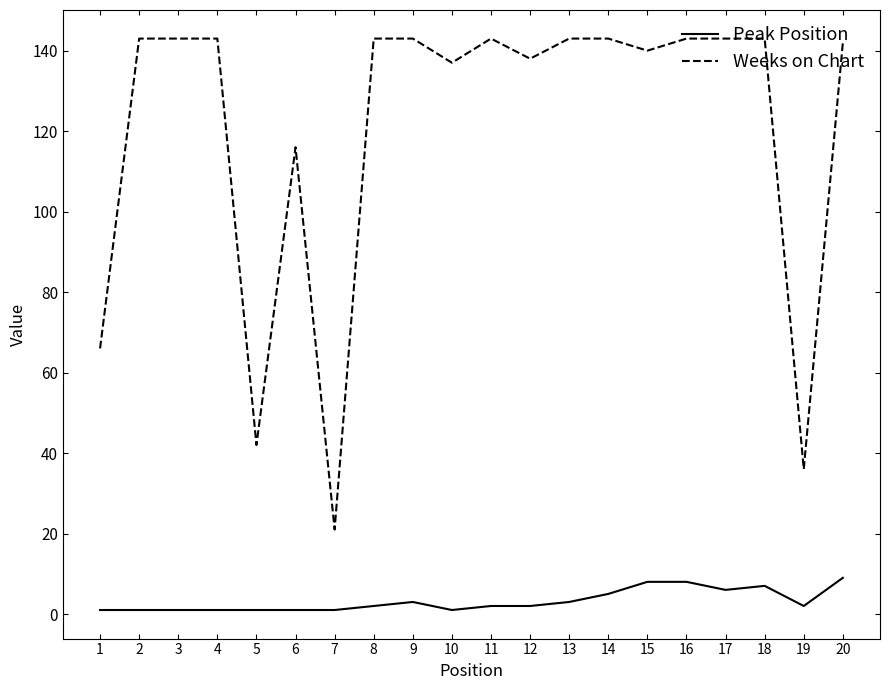

Reading left to right, list all the values displayed in this chart.

Peak Position: 1=1	2=1	3=1	4=1	5=1	6=1	7=1	8=2	9=3	10=1	11=2	12=2	13=3	14=5	15=8	16=8	17=6	18=7	19=2	20=9
Weeks on Chart: 1=66	2=143	3=143	4=143	5=42	6=116	7=21	8=143	9=143	10=137	11=143	12=138	13=143	14=143	15=140	16=143	17=143	18=143	19=36	20=142